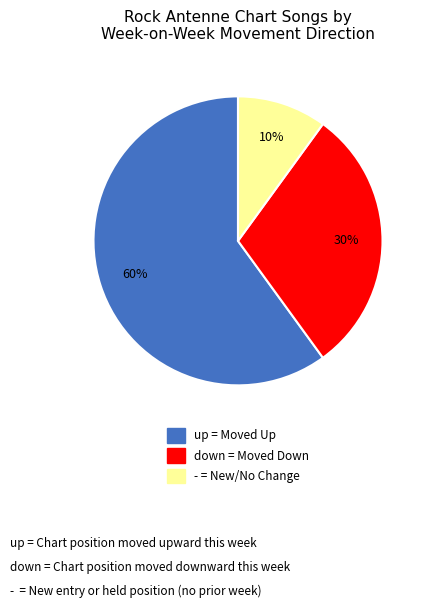

Count the number of slices in the pie.

3